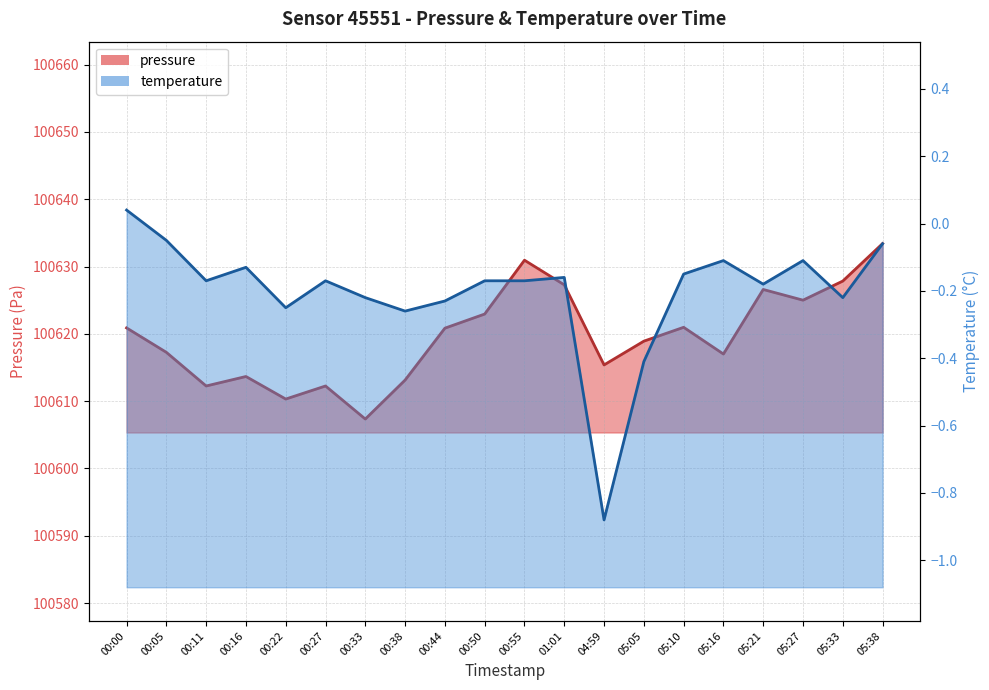

Reading right to left, transcribe all the data shown in this chart.

pressure: 100633.4	100627.8	100625.0	100626.6	100617.0	100621.0	100618.9	100615.4	100627.3	100630.9	100622.9	100620.8	100613.1	100607.3	100612.2	100610.3	100613.7	100612.2	100617.2	100620.9
temperature: -0.1	-0.2	-0.1	-0.2	-0.1	-0.1	-0.4	-0.9	-0.2	-0.2	-0.2	-0.2	-0.3	-0.2	-0.2	-0.2	-0.1	-0.2	-0.1	0.0